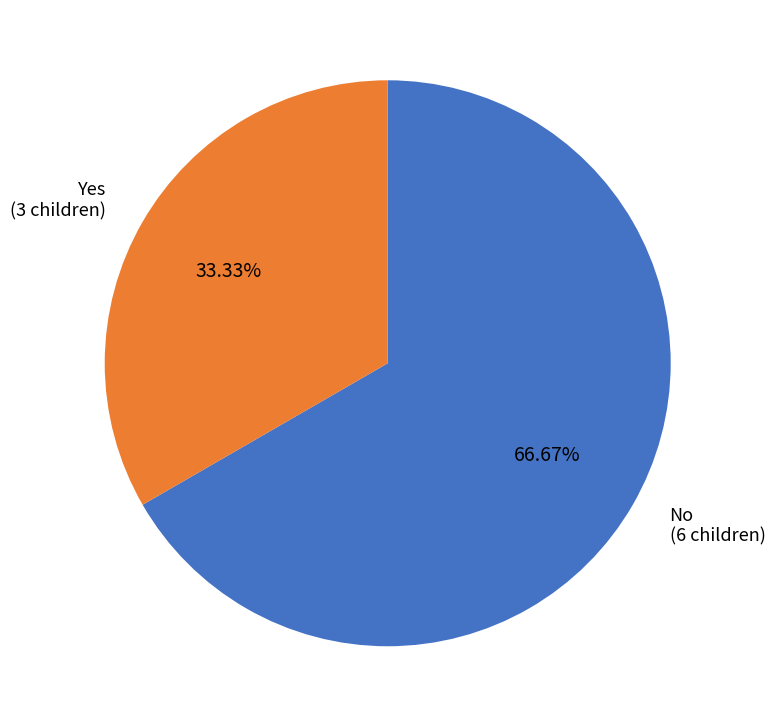

Is there any slice that represents more than half of the pie?

Yes